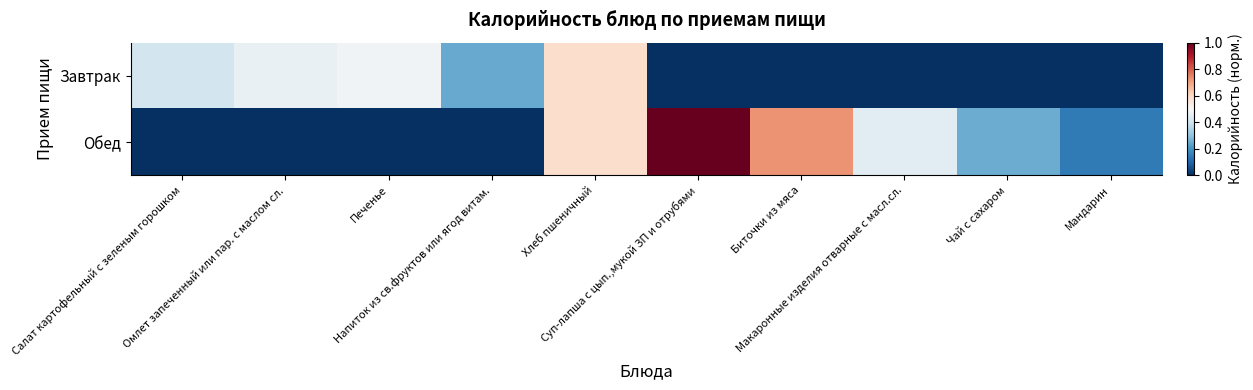

Reading right to left, transcribe all the data shown in this chart.

Завтрак: Мандарин=0.0	Чай с сахаром=0.0	Макаронные изделия отварные с масл.сл.=0.0	Биточки из мяса=0.0	Суп-лапша с цып.,мукой ЗП и отрубями=0.0	Хлеб пшеничный=0.6	Напиток из св.фруктов или ягод витам.=0.2	Печенье=0.5	Омлет запеченный или пар. с маслом сл.=0.5	Салат картофельный с зеленым горошком=0.4
Обед: Мандарин=0.1	Чай с сахаром=0.3	Макаронные изделия отварные с масл.сл.=0.4	Биточки из мяса=0.7	Суп-лапша с цып.,мукой ЗП и отрубями=1.0	Хлеб пшеничный=0.6	Напиток из св.фруктов или ягод витам.=0.0	Печенье=0.0	Омлет запеченный или пар. с маслом сл.=0.0	Салат картофельный с зеленым горошком=0.0